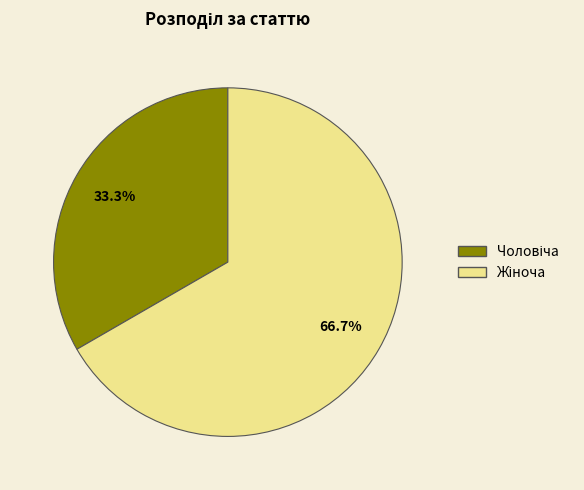

To the nearest percent, what is the average slice percentage?

50%